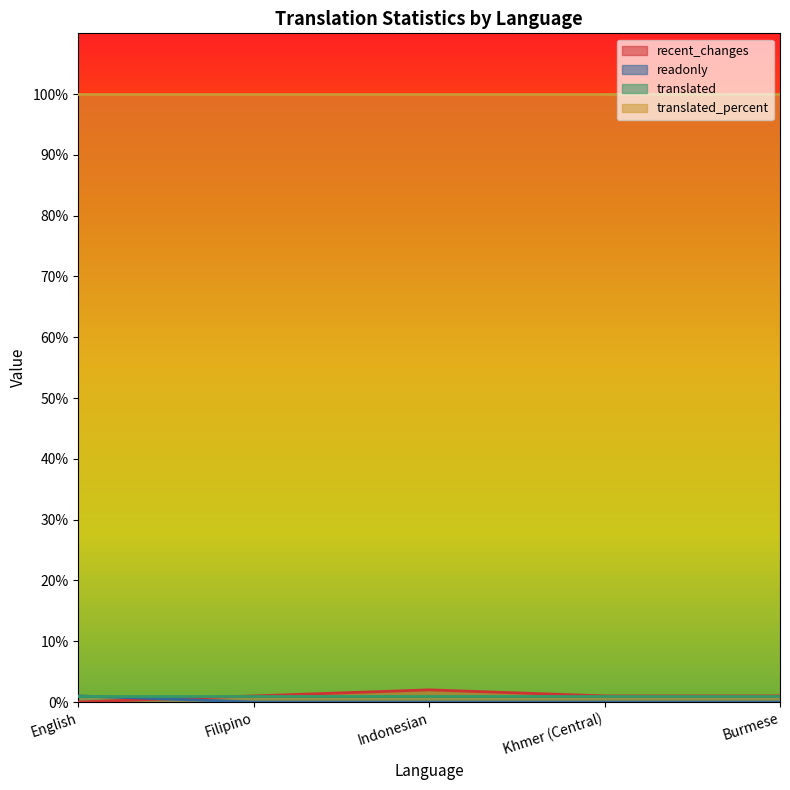

True or false: recent_changes has a value of 0 at English.

True